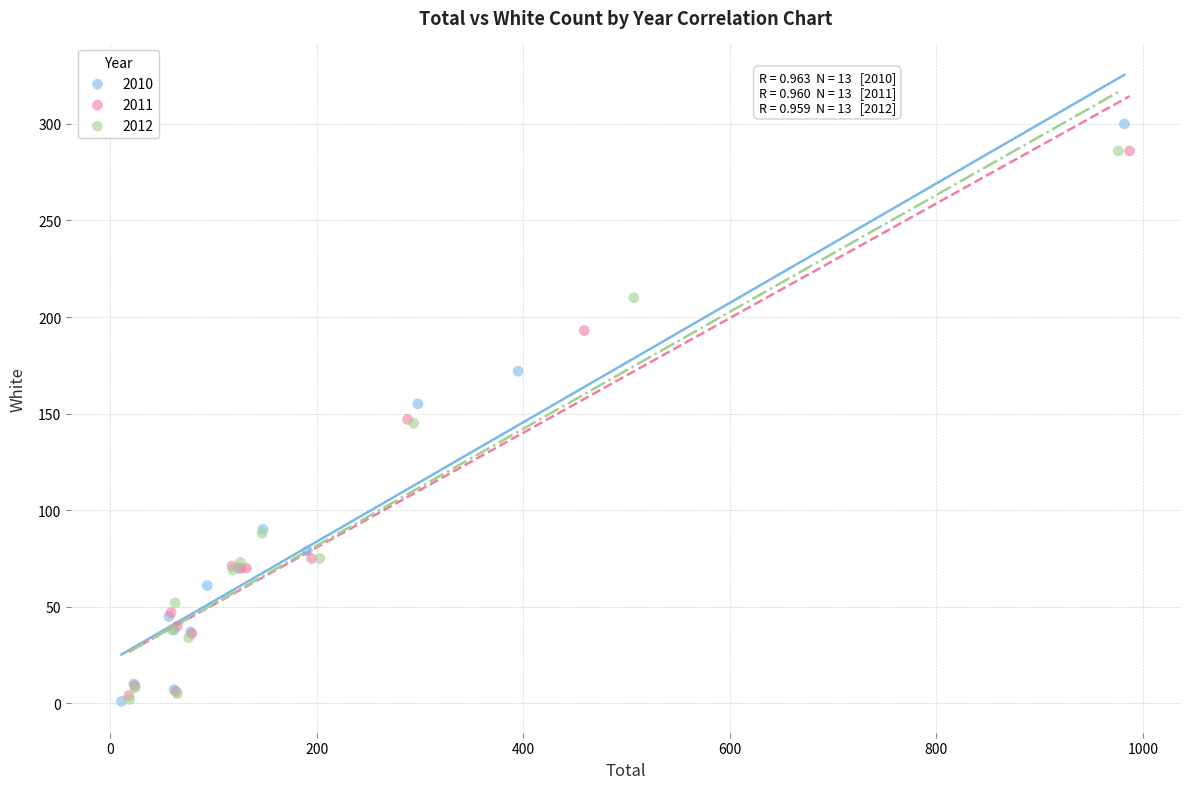

Which series has the largest Y range (max minus min)?

2010